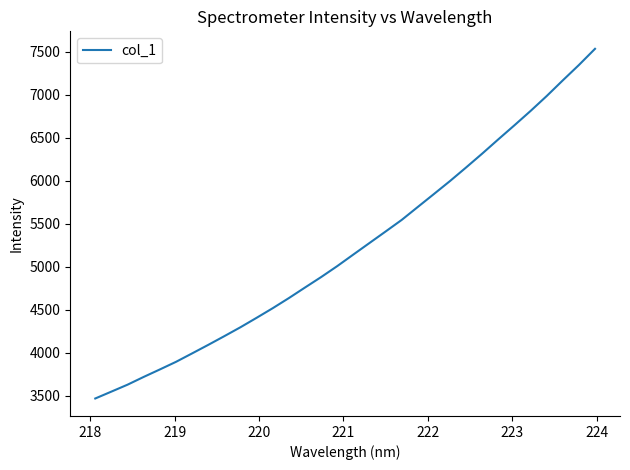

What is the minimum value shown in the chart?

3469.6